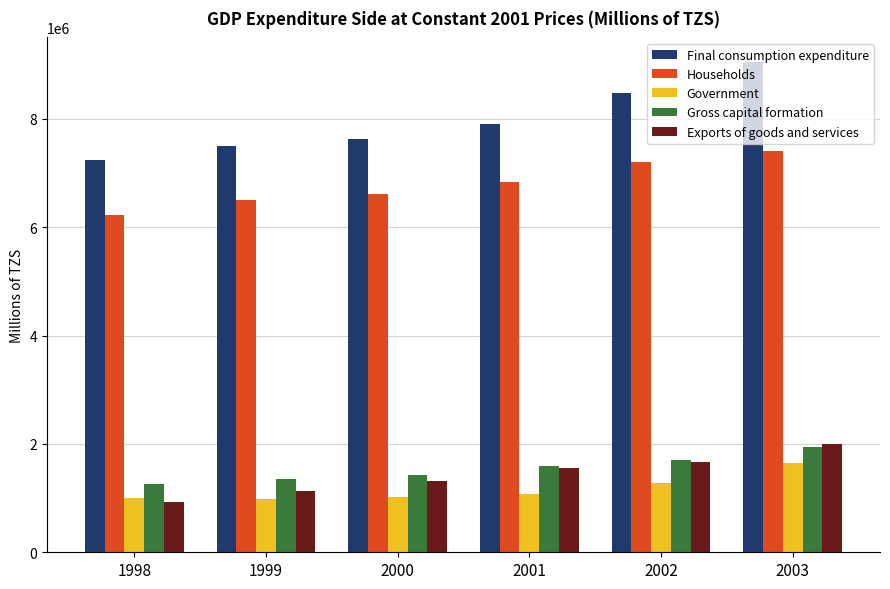

Which series has the largest total across all categories?

Final consumption expenditure